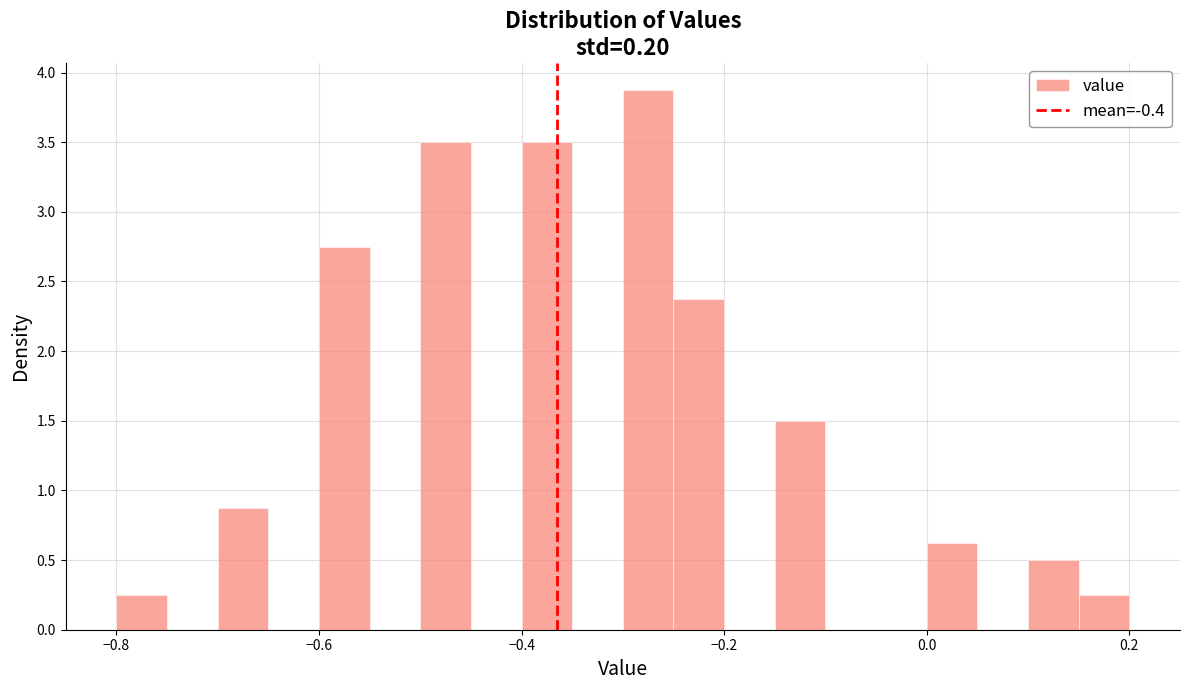

Around what value on the x-axis is the tallest bar? Give the approximate position of its centre, as read against the axis.

-0.28